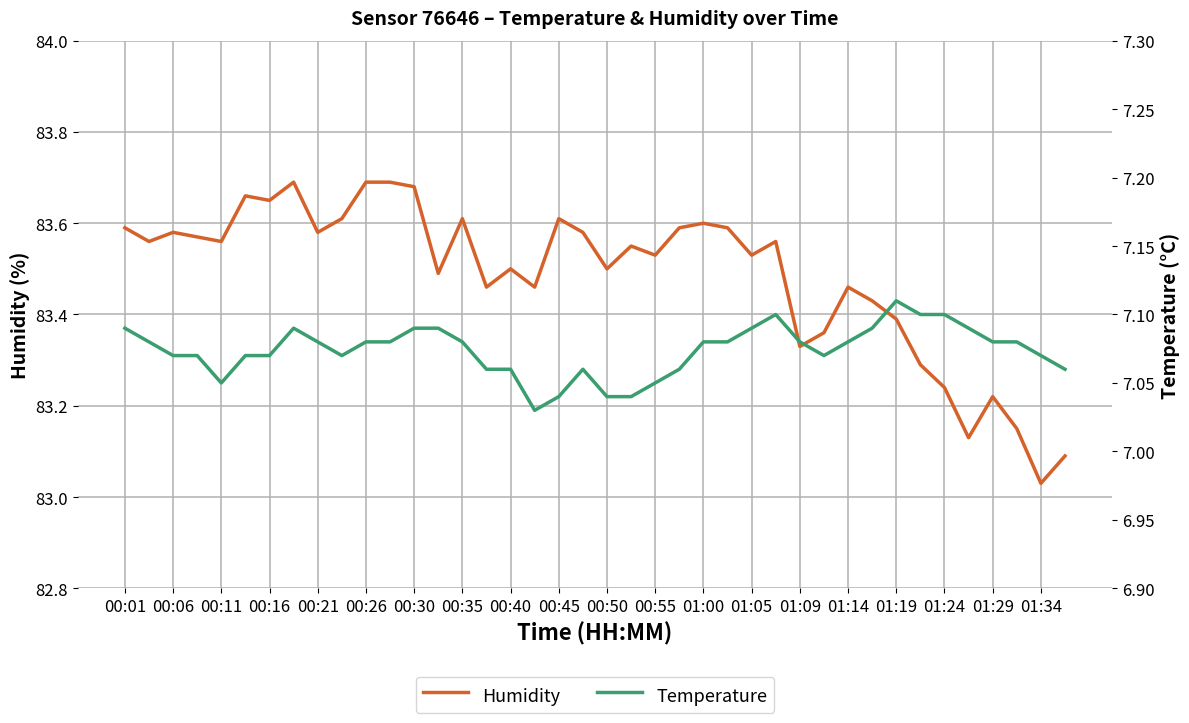

How many interior local peaks does the temperature series have?

4